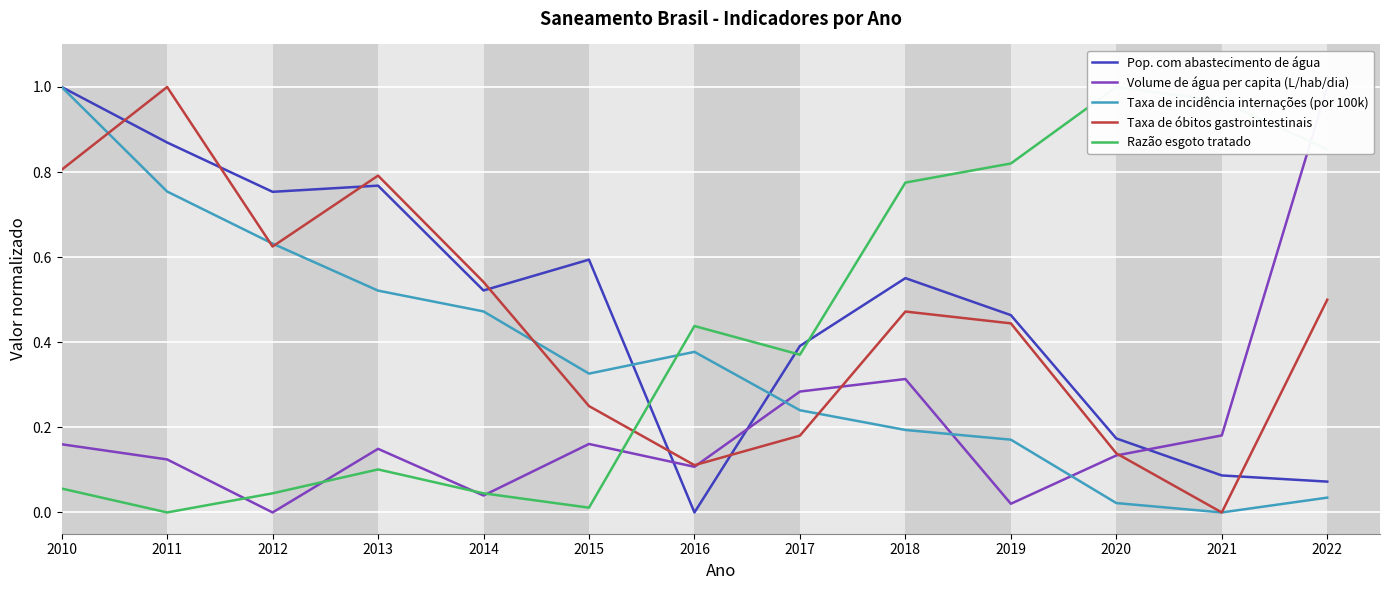

What is the difference between the highest and lowest values at 2018?

0.6